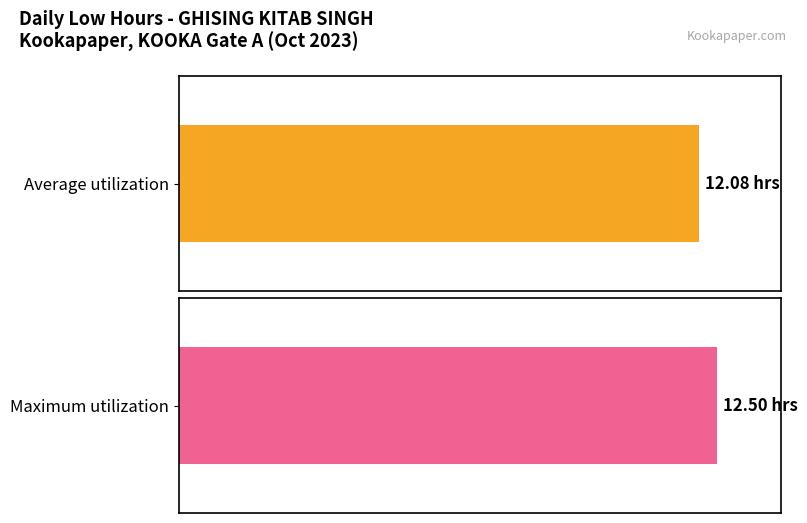

Are the bars grouped side by side (vs. stacked)?

No